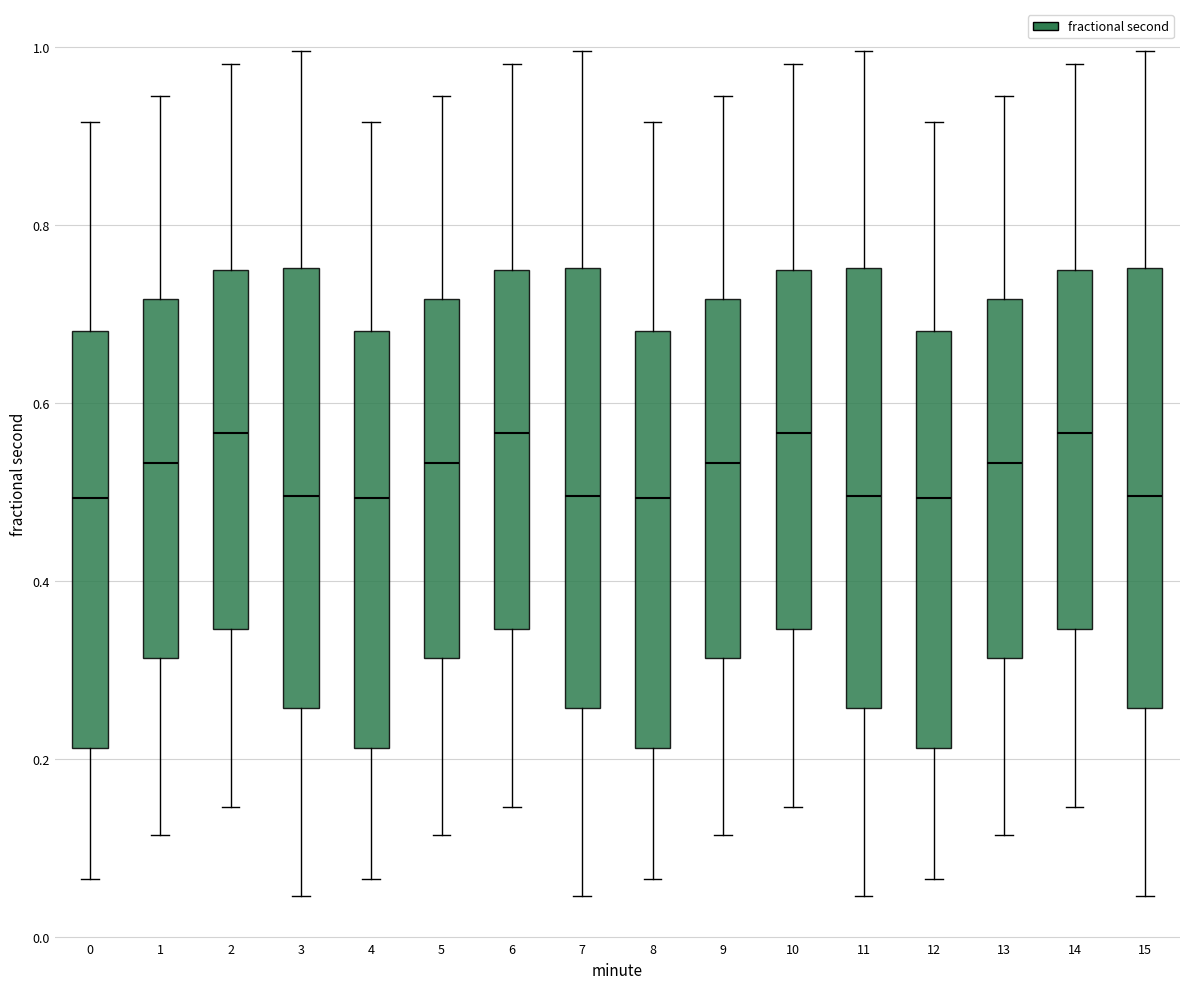

Where does the median line of the box at x = 6 sit on the y-axis? The values are not printed on the chart, so give them approximately, as read against the axis.

0.56